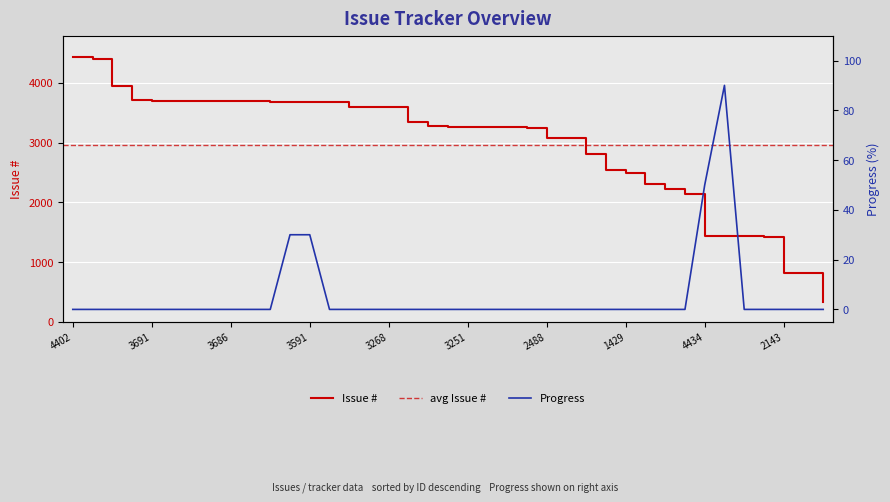

What is the difference between the values at 1427 and 3591?

30